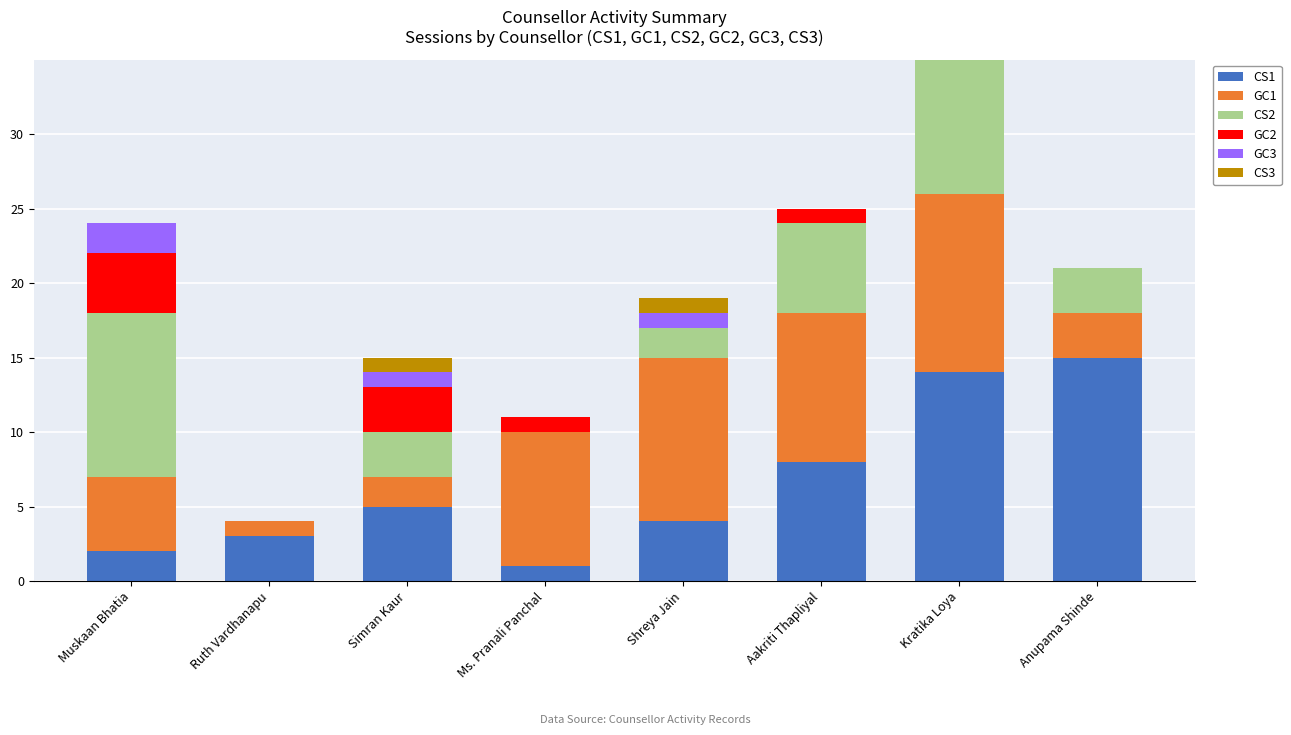

Is the value of GC1 at Ruth Vardhanapu greater than the value of CS3 at Anupama Shinde?

Yes